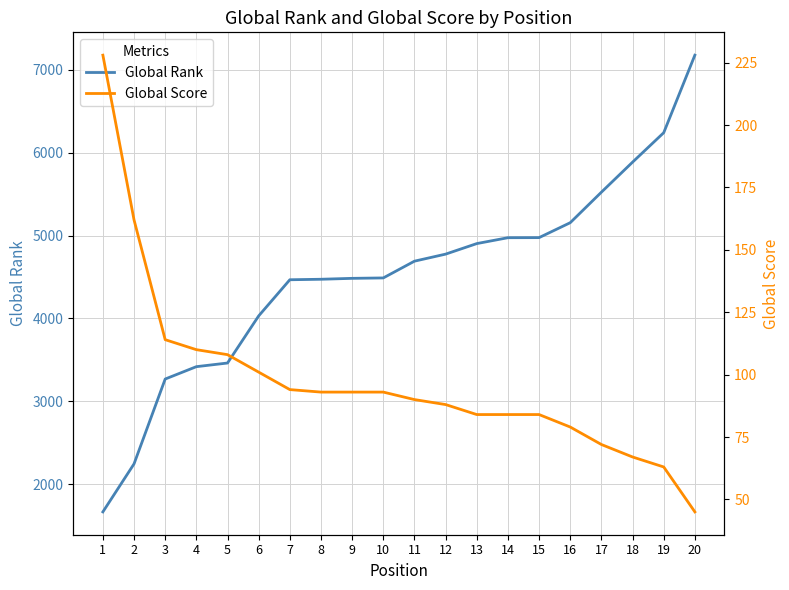

Reading right to left, list all the values displayed in this chart.

Global Rank: 20=7175	19=6240	18=5885	17=5523	16=5155	15=4975	14=4974	13=4903	12=4776	11=4691	10=4489	9=4484	8=4473	7=4467	6=4031	5=3463	4=3419	3=3270	2=2247	1=1668
Global Score: 20=45	19=63	18=67	17=72	16=79	15=84	14=84	13=84	12=88	11=90	10=93	9=93	8=93	7=94	6=101	5=108	4=110	3=114	2=162	1=228